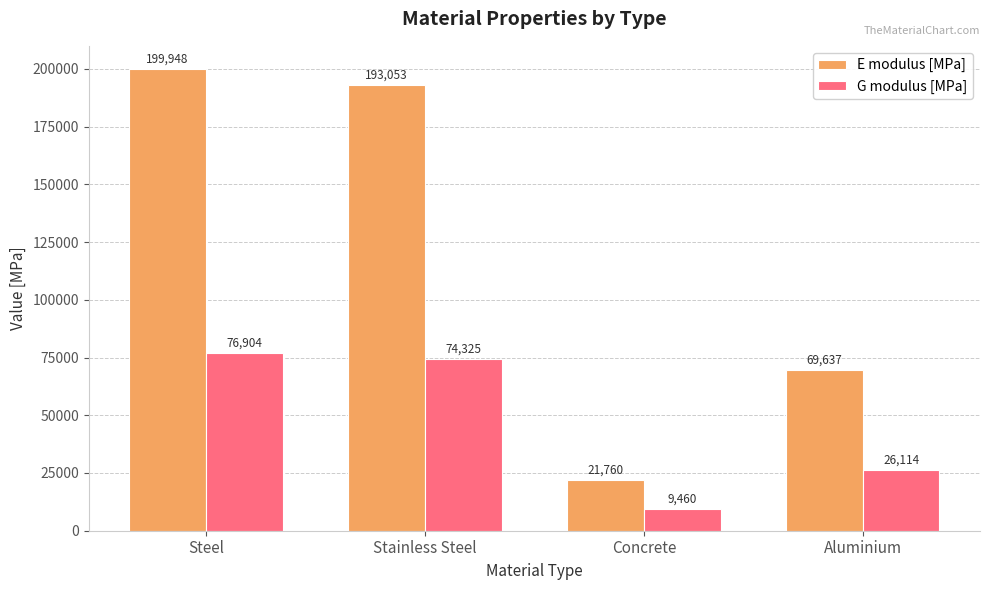

How many bars are there in each group?

2